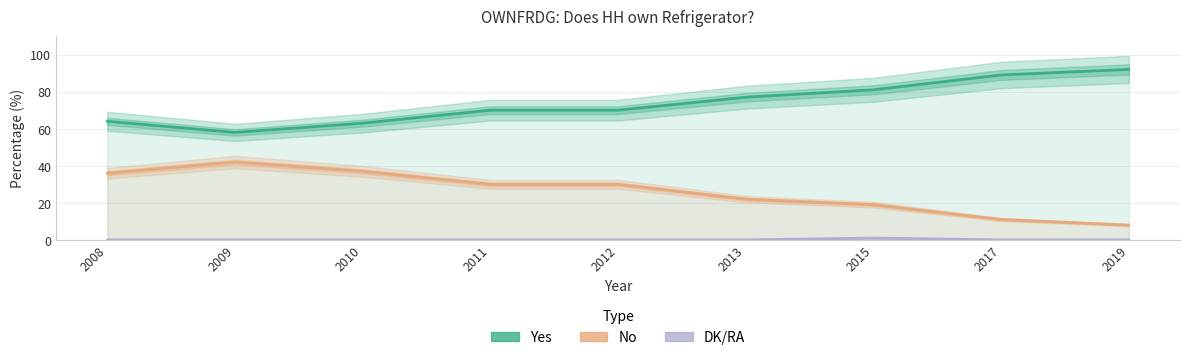

Reading left to right, what are all the values shown in this chart?

Yes: 64	58	63	70	70	77	81	89	92
No: 36	42	37	30	30	22	19	11	8
DK/RA: 0	0	0	0	0	0	1	0	0